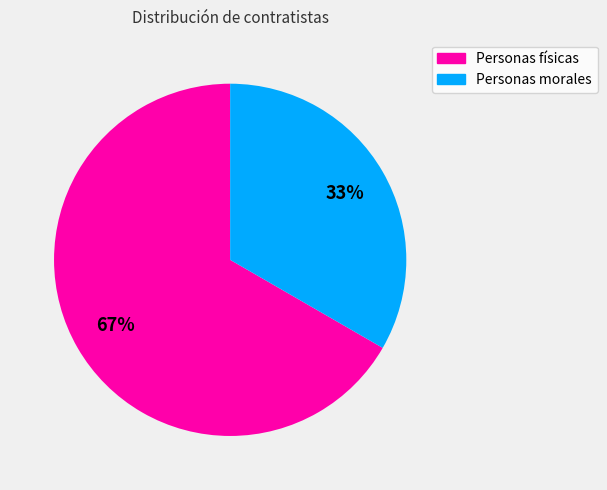

Which category has the biggest portion of the pie?

Personas físicas